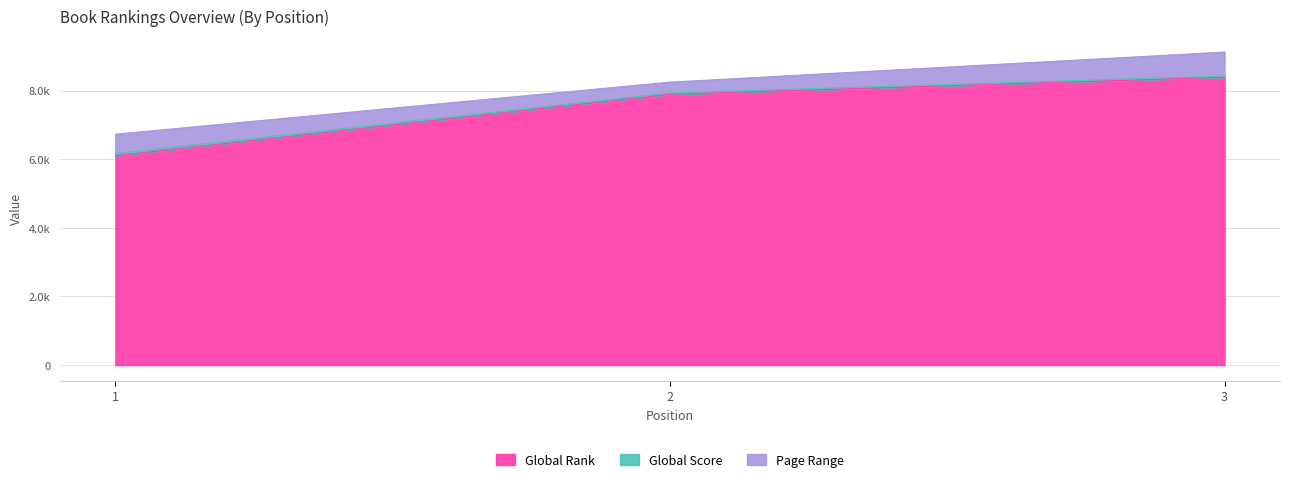

How many Global Score values are between 6169 and 8426?

3